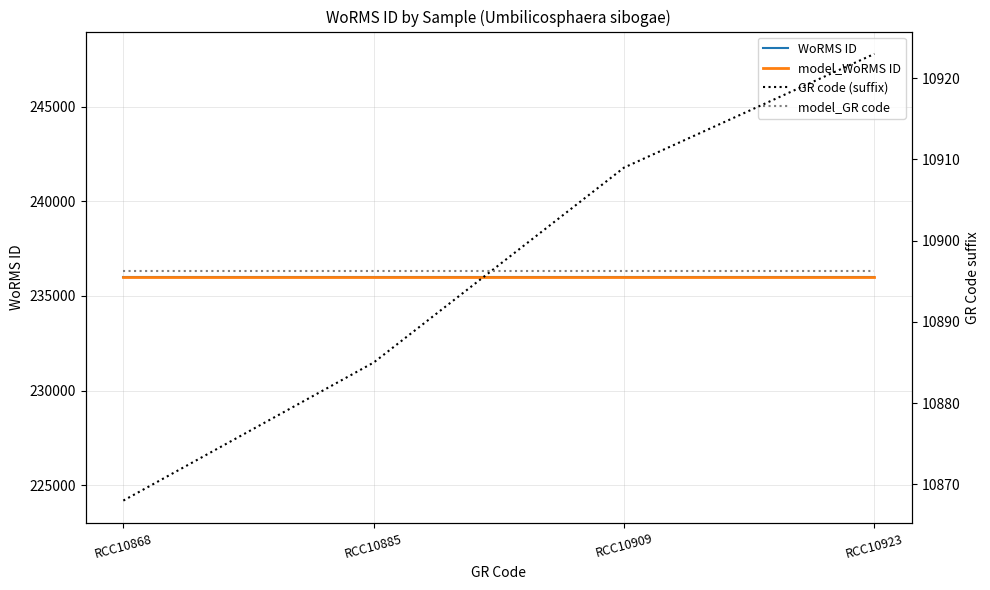

Between RCC10923 and RCC10909, which is larger?

RCC10923